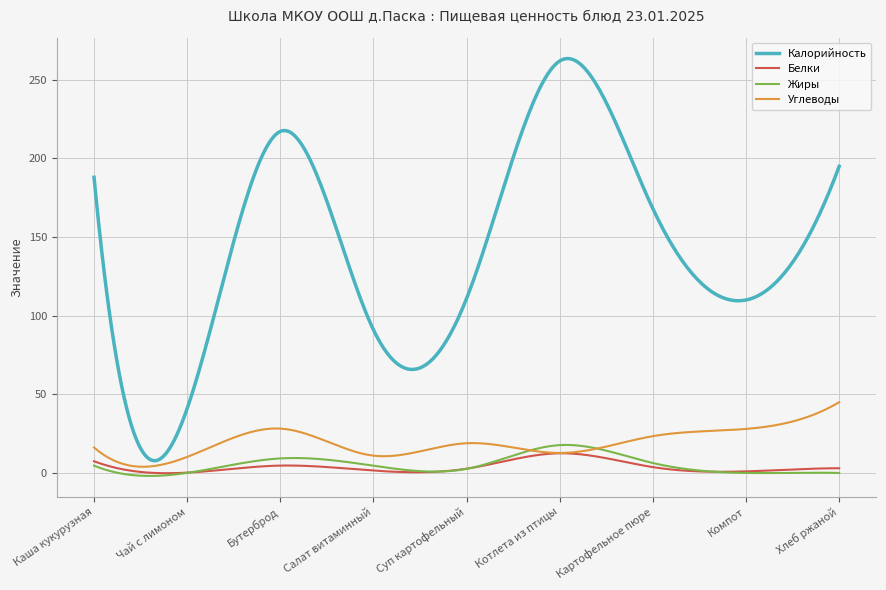

What are all the series names shown in the legend?

Калорийность, Белки, Жиры, Углеводы